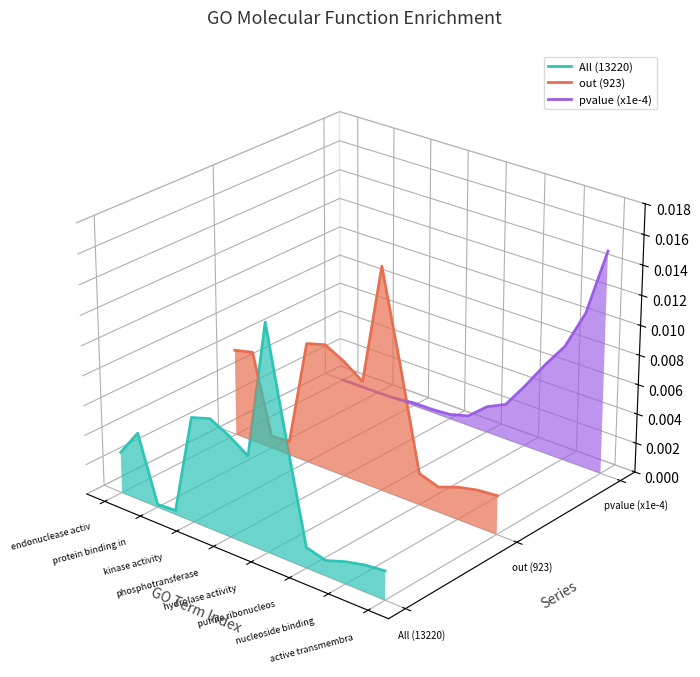

List the series in order of their overall mean, highest first.

pvalue (x1e-4), out (923), All (13220)